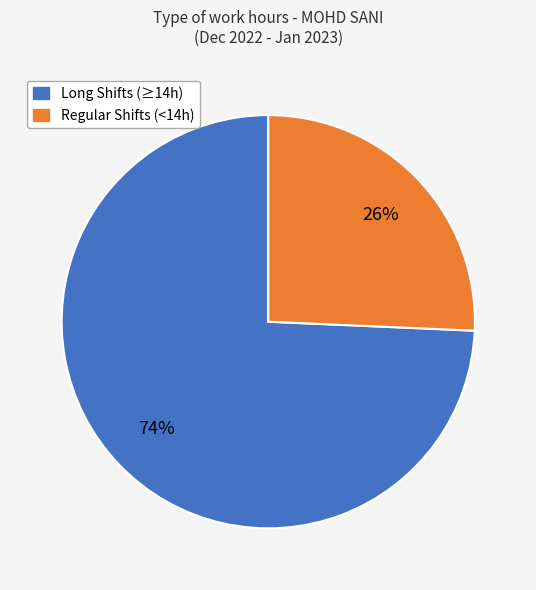

Is there a majority slice in this chart?

Yes